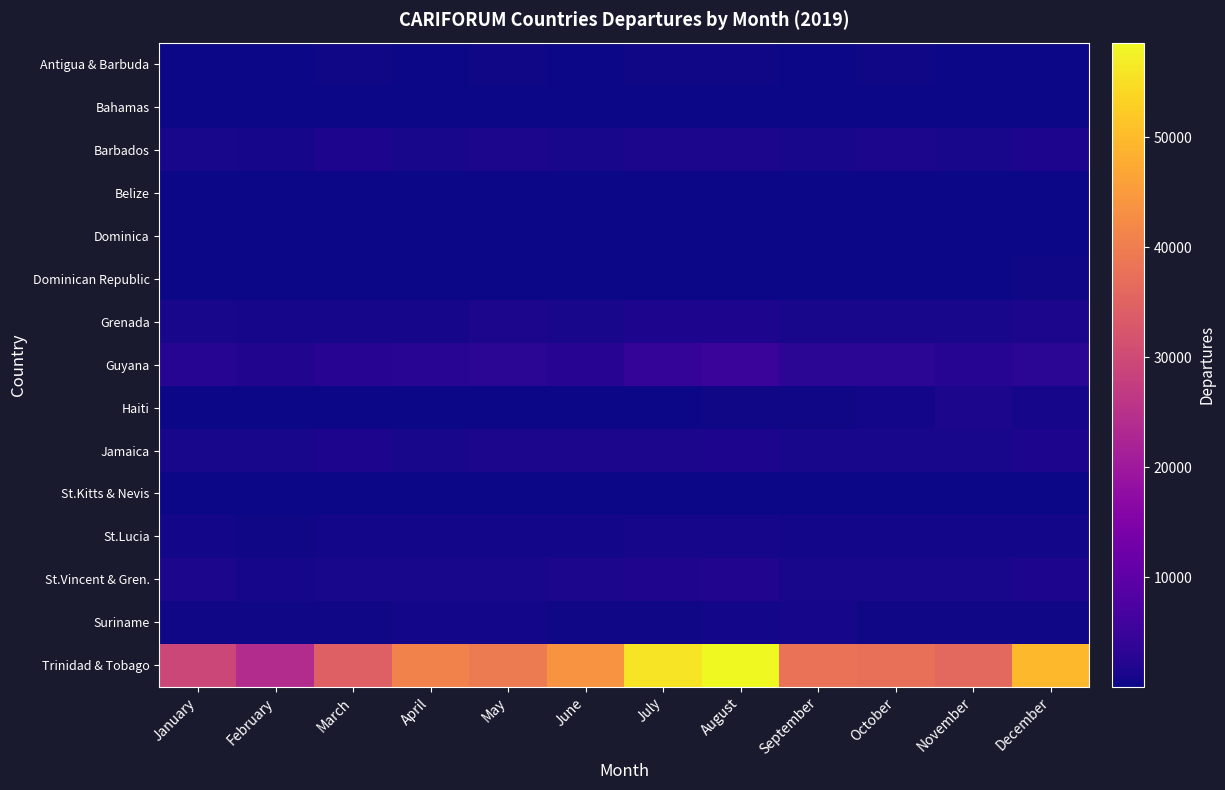

Which series has the largest range (max minus min)?

Trinidad & Tobago